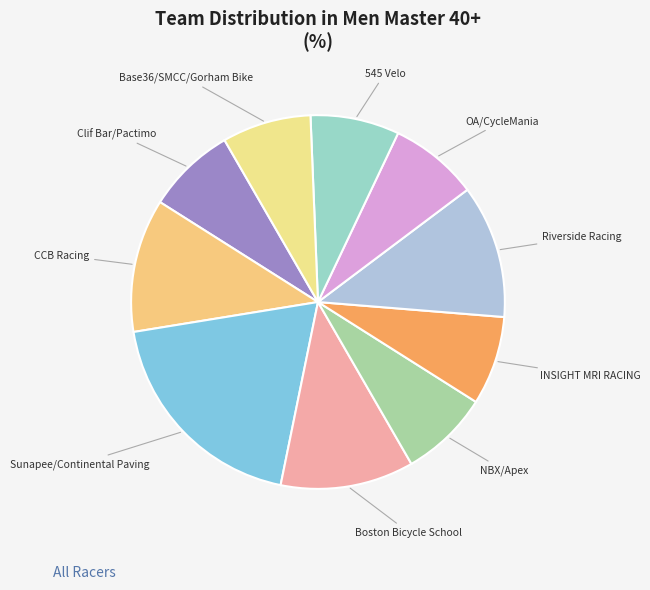

Which category has the biggest portion of the pie?

Sunapee/Continental Paving